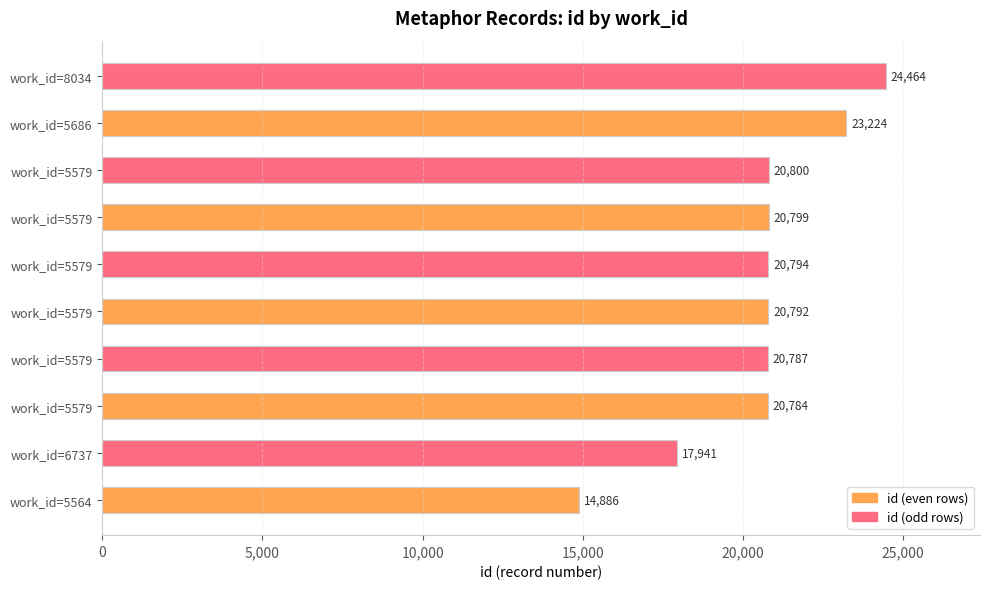

What is the sum of all values?

205271